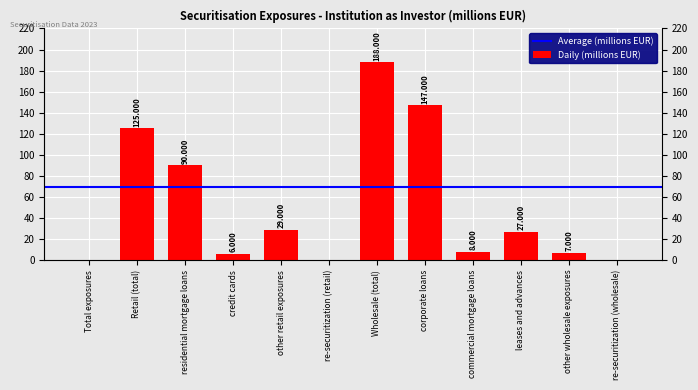

What is the sum of all values?

627